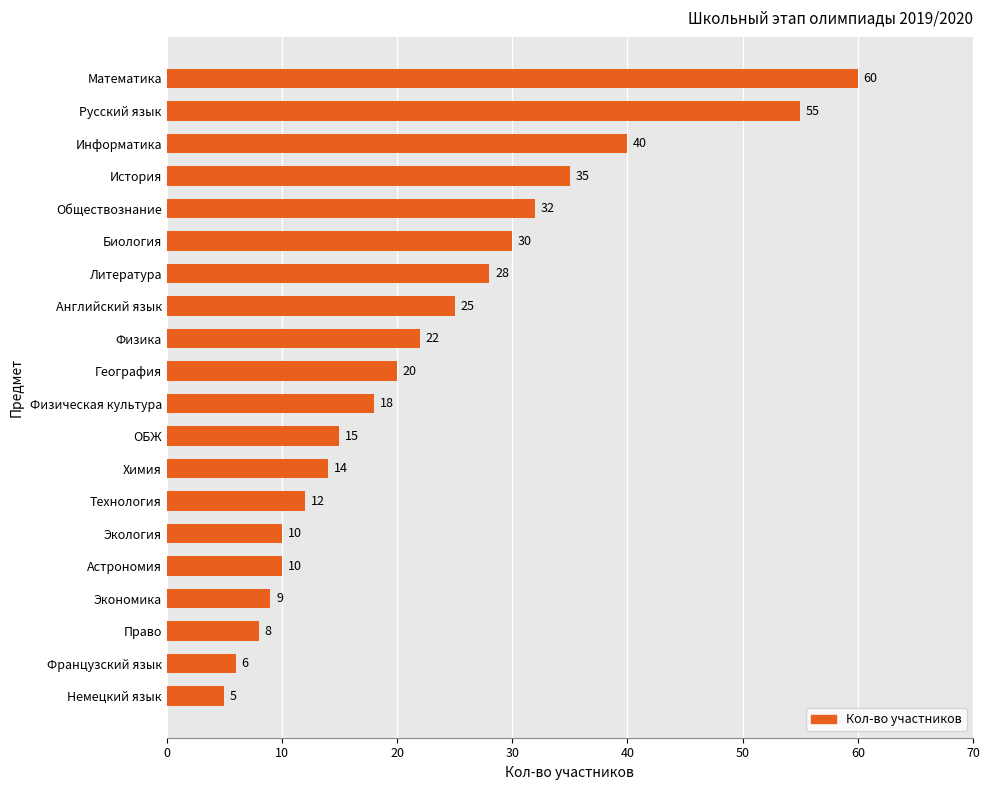

What is the difference between the values at История and Технология?

23